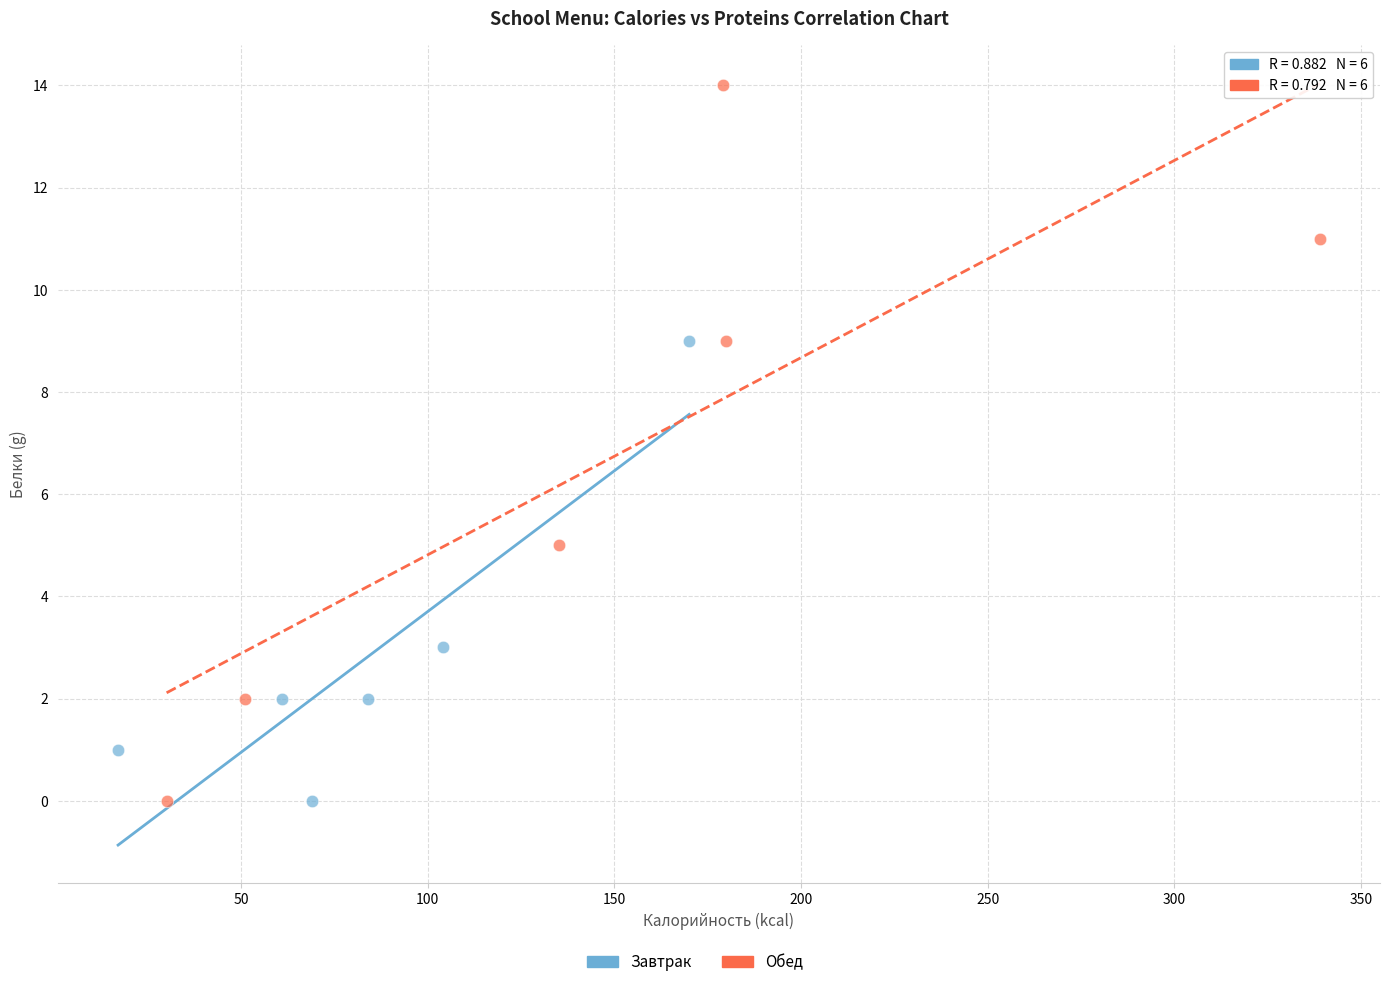

Which series has the largest Y range (max minus min)?

Обед